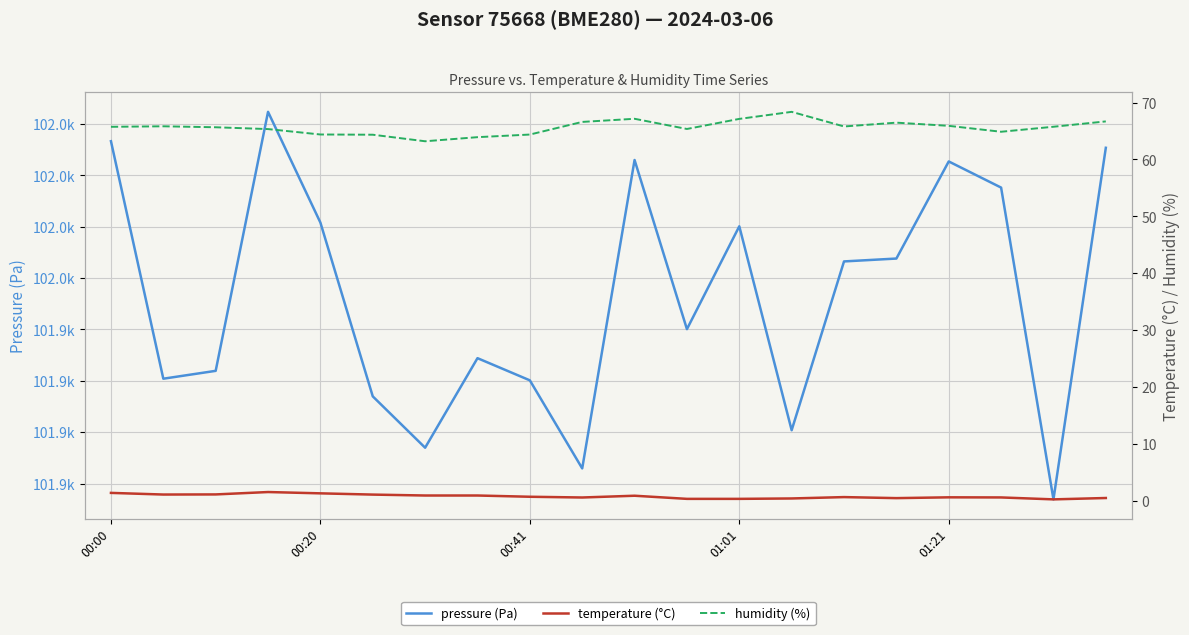

What is the difference between the highest and lowest values at 11?

101939.7